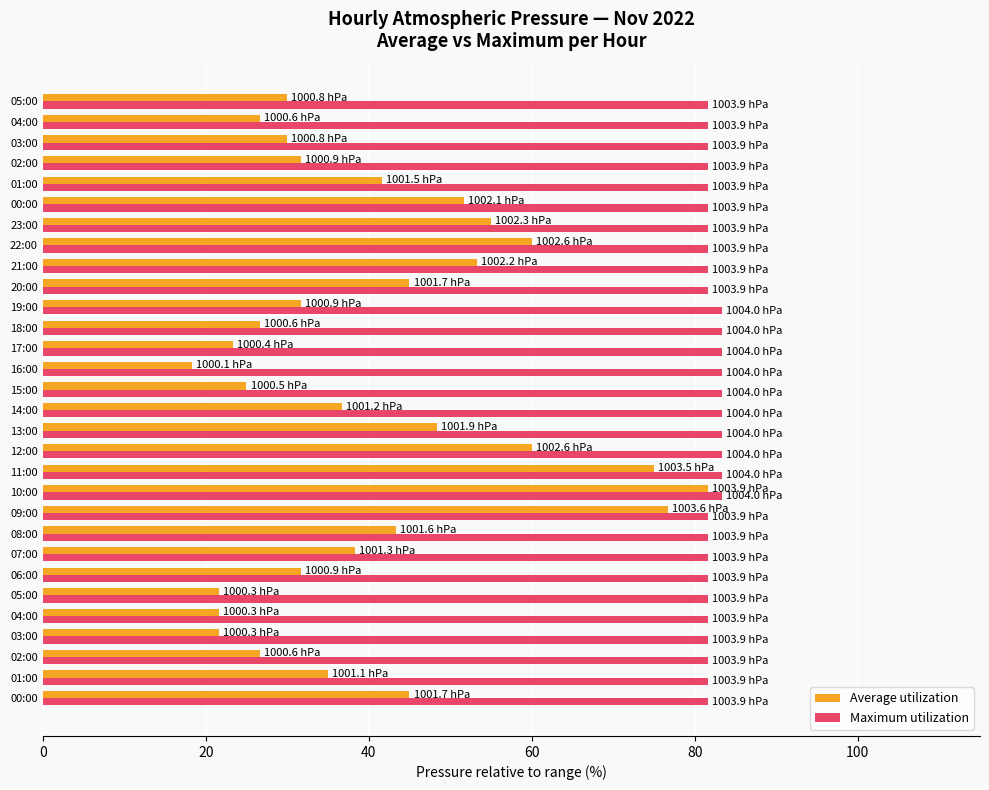

List the series in order of their overall mean, highest first.

Maximum utilization, Average utilization